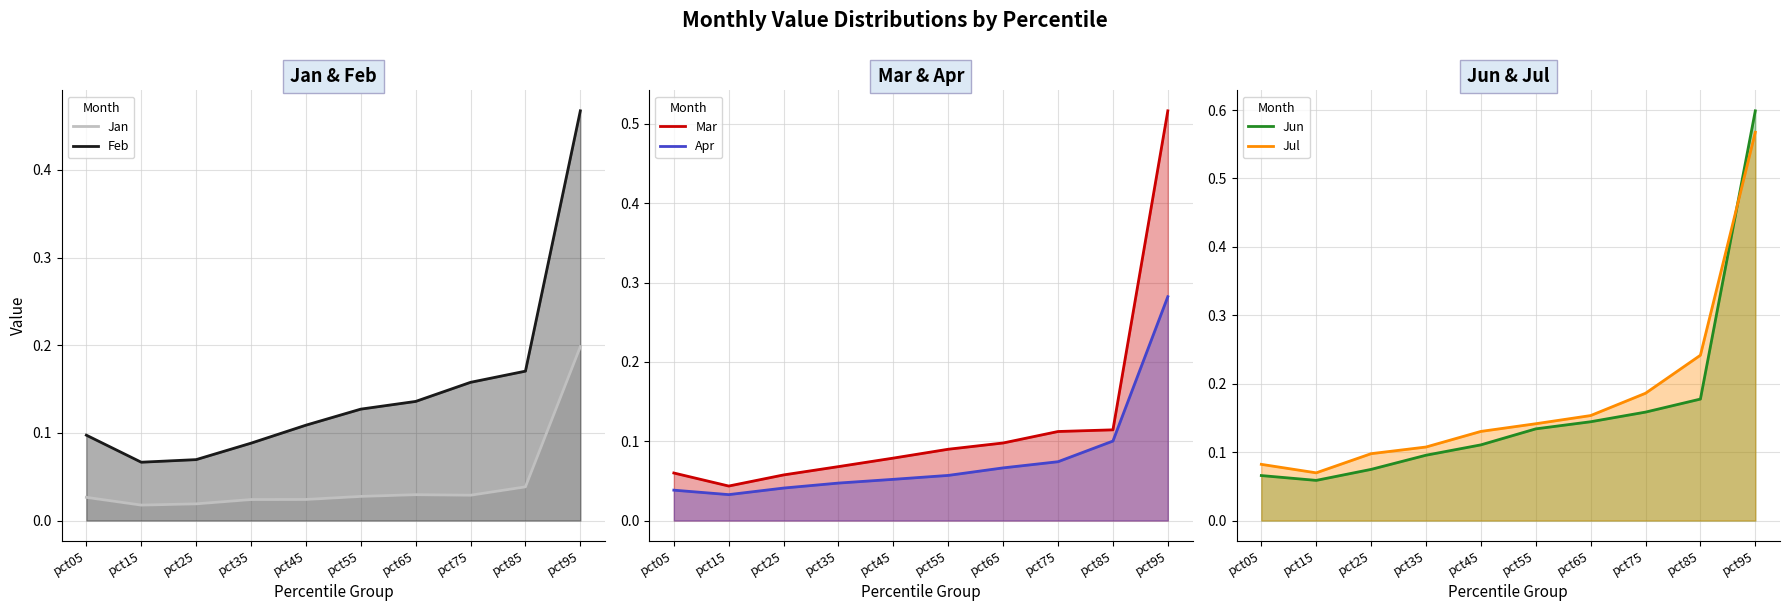

True or false: Jan and Feb intersect in this chart.

False